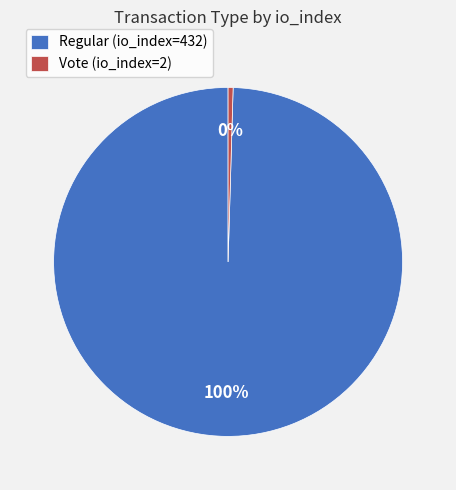

To the nearest percent, what is the combined percentage of Regular (io_index=432) and Vote (io_index=2)?

100%